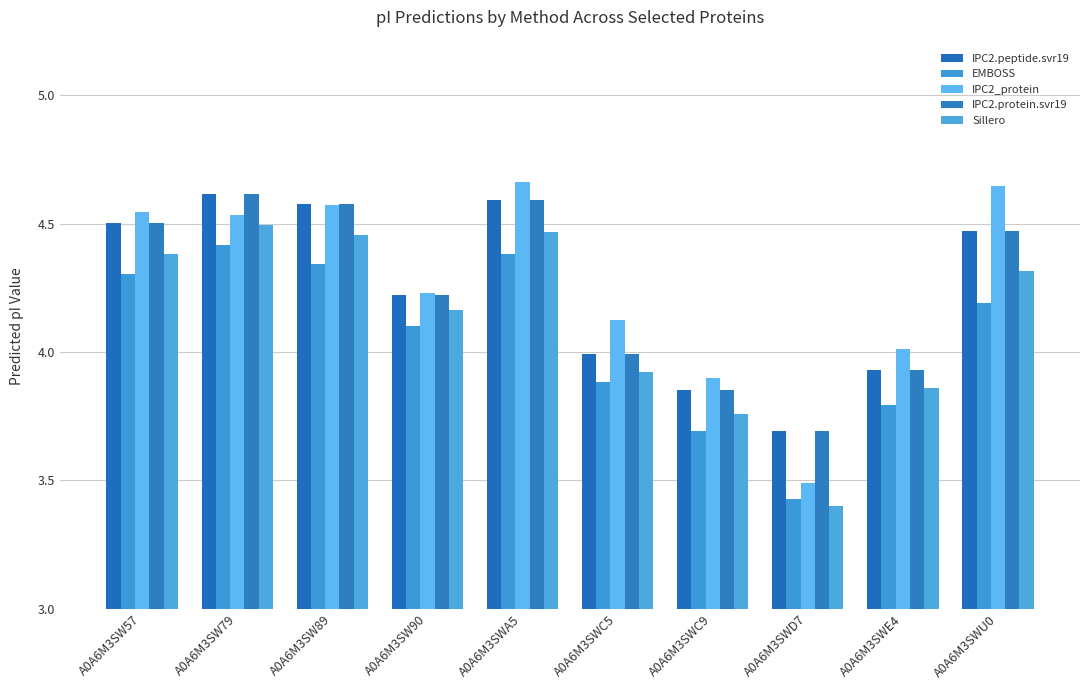

Which series has the largest total across all categories?

IPC2_protein